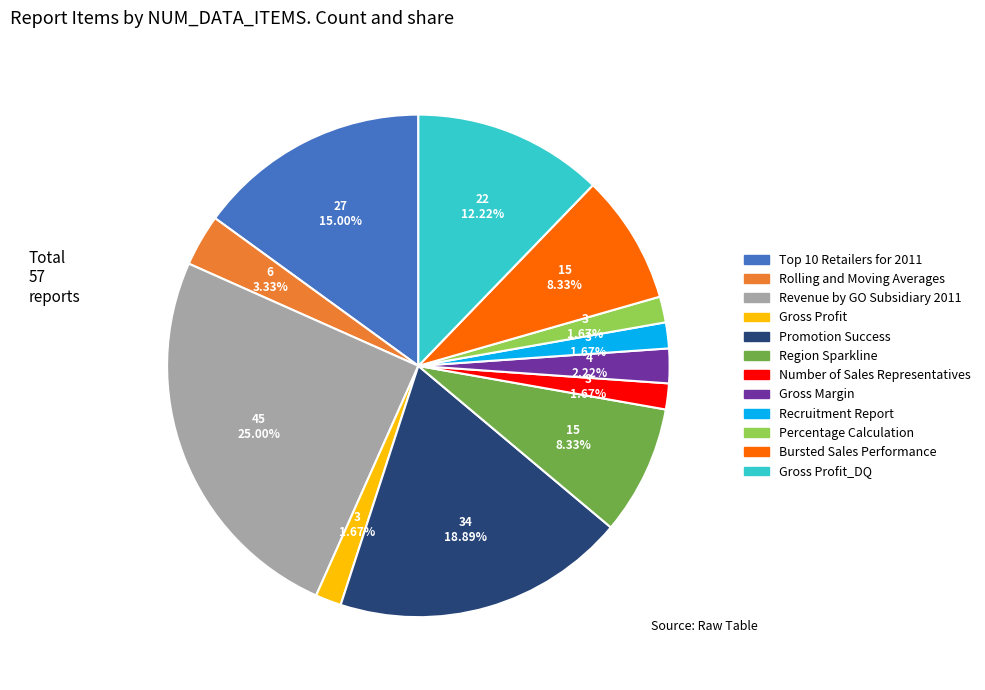

Is there a majority slice in this chart?

No